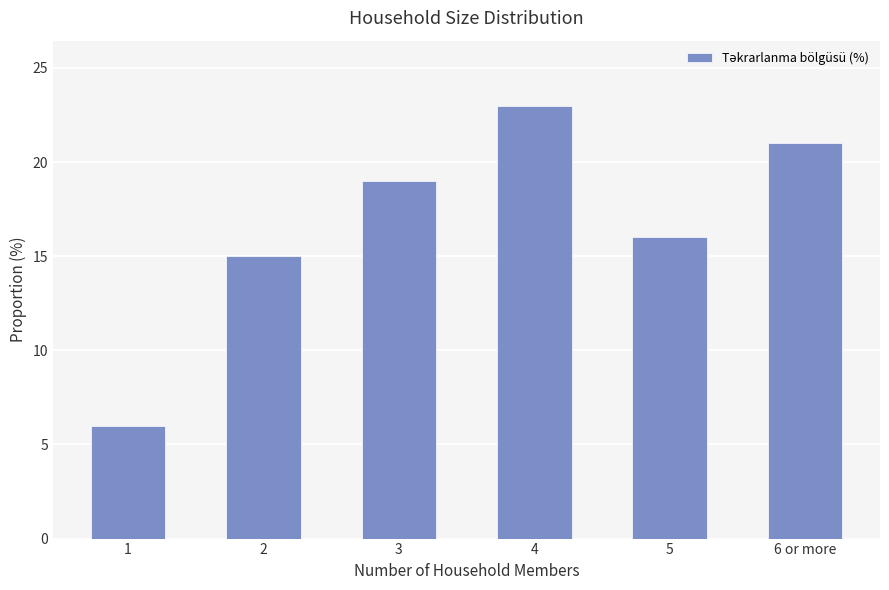

What position from the right is 1?

6